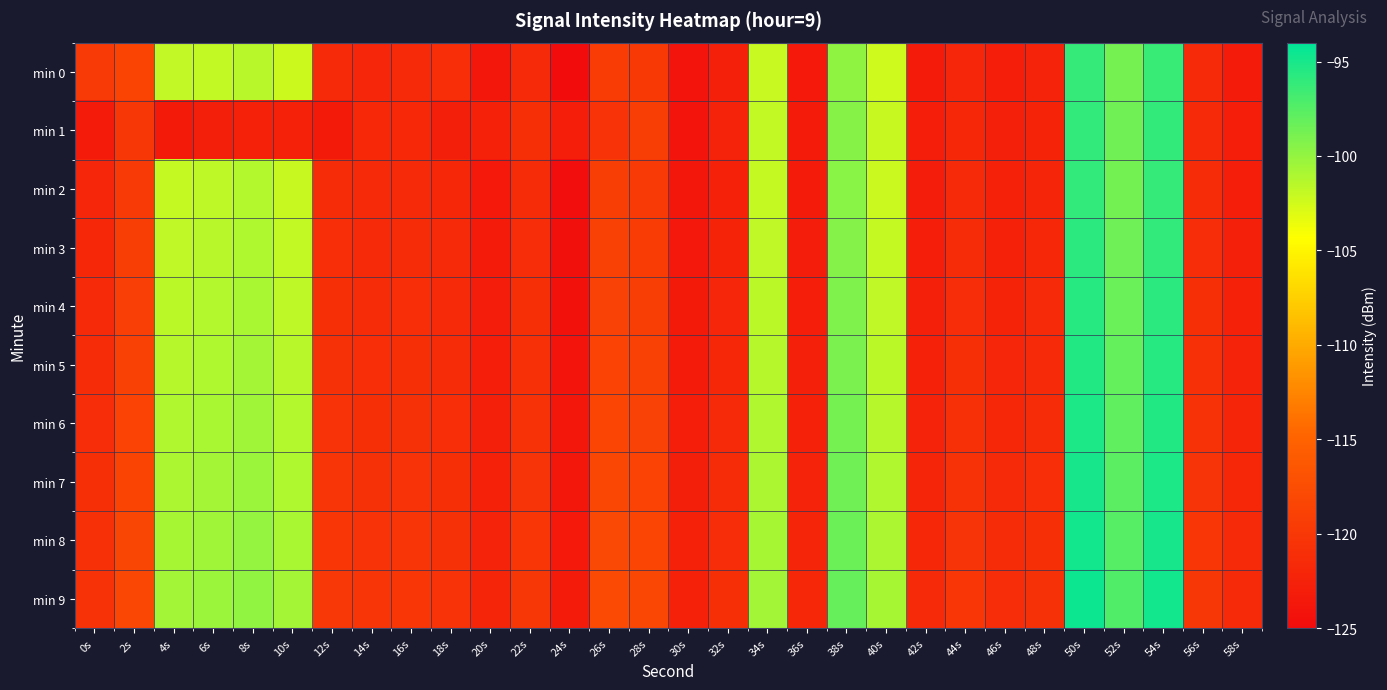

Rank the series by their maximum value, from lowest to highest.

min 0, min 1, min 2, min 3, min 4, min 5, min 6, min 7, min 8, min 9